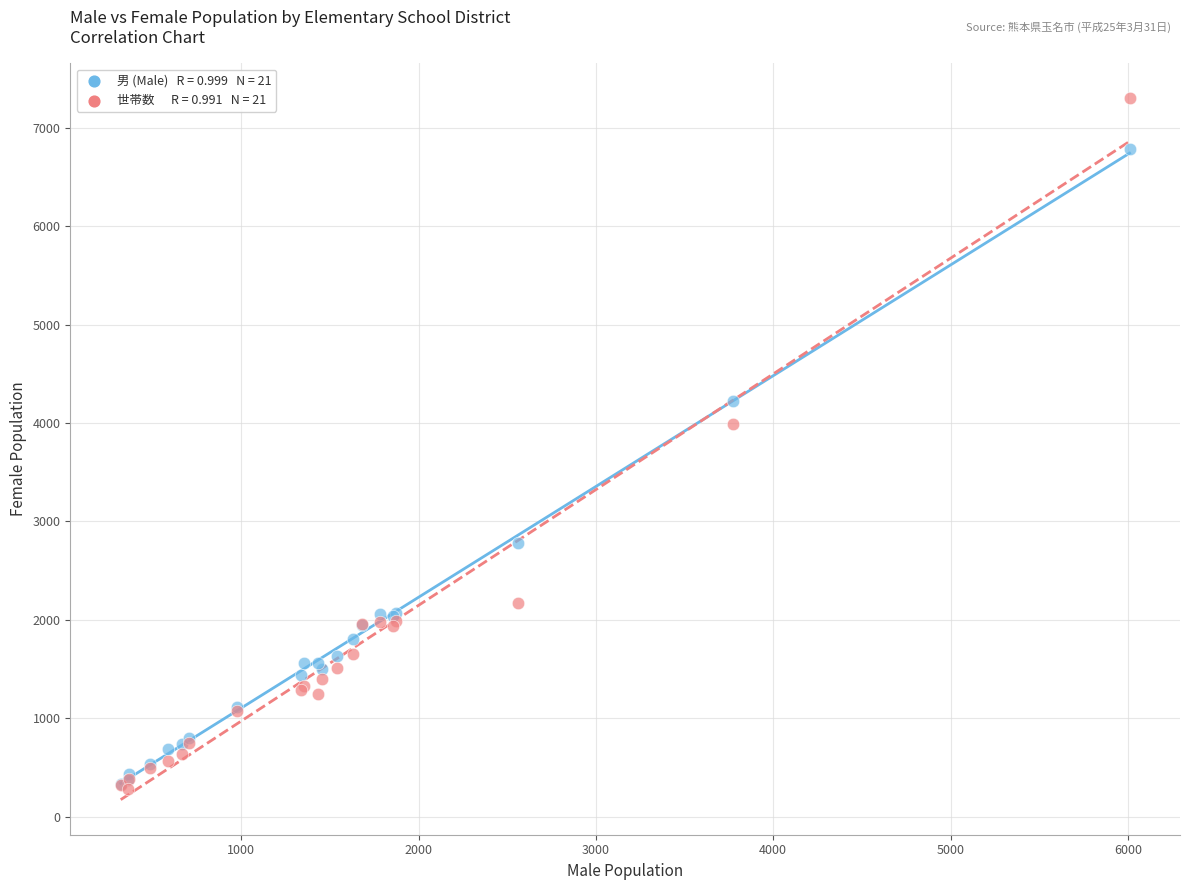

Across all series, what Y value is closest to 3790?

3993.6